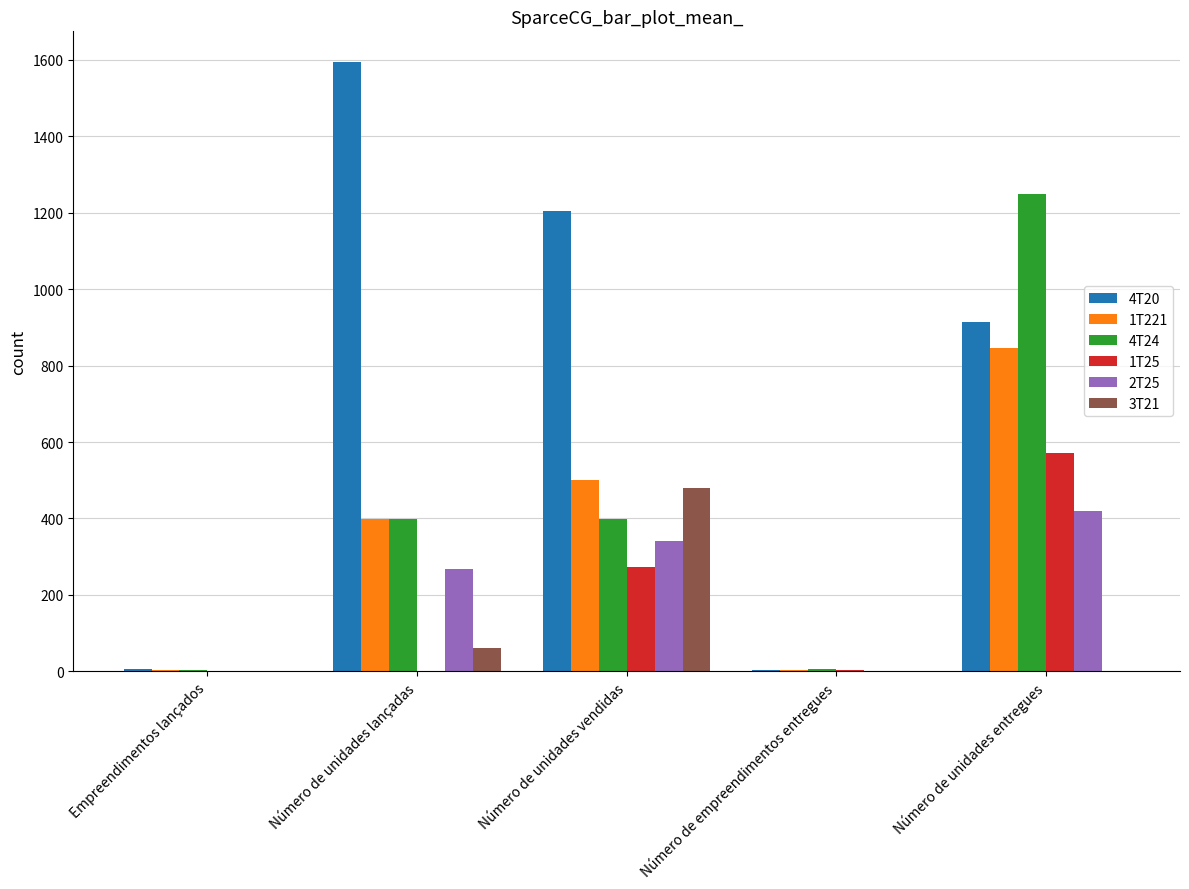

True or false: 2T25 has a value of 268 at Número de unidades lançadas.

True